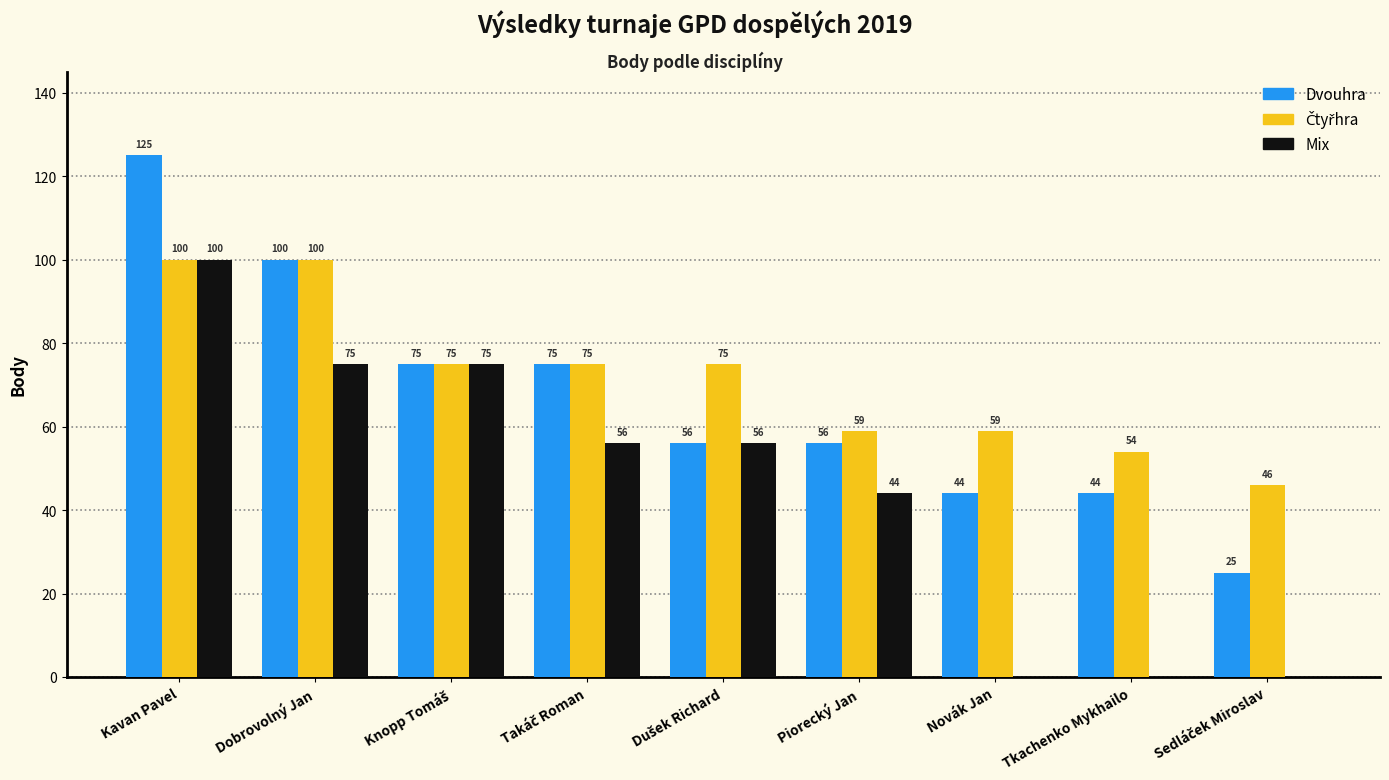

At which category is the sum across all series the highest?

Kavan Pavel